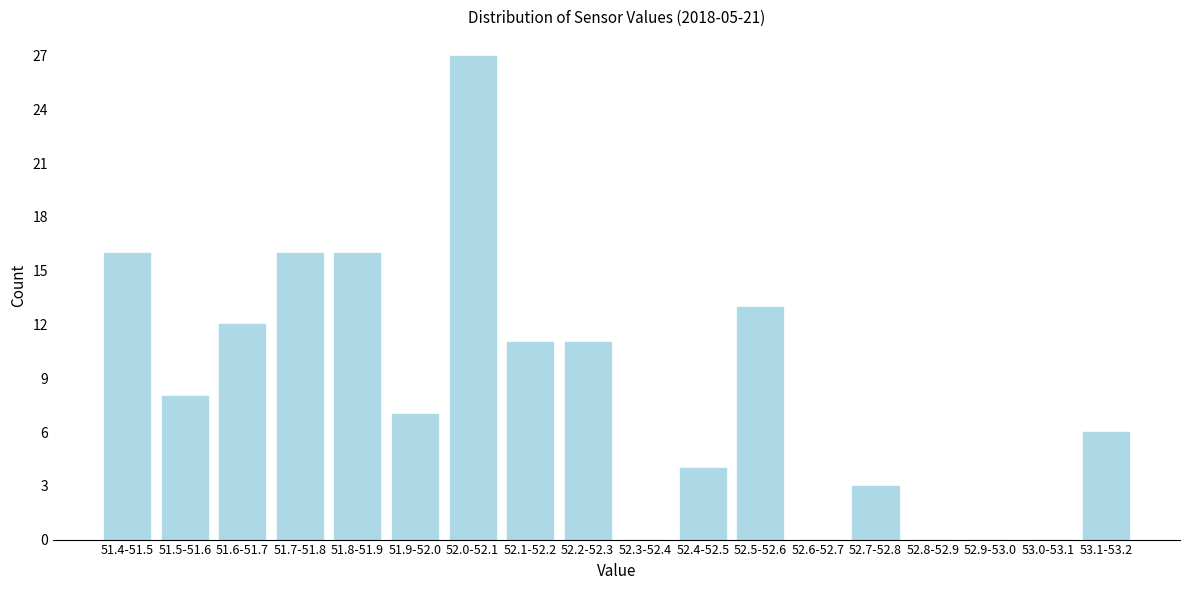

Reading left to right, what are all the values shown in this chart?

51.4-51.5=16	51.5-51.6=8	51.6-51.7=12	51.7-51.8=16	51.8-51.9=16	51.9-52.0=7	52.0-52.1=27	52.1-52.2=11	52.2-52.3=11	52.3-52.4=0	52.4-52.5=4	52.5-52.6=13	52.6-52.7=0	52.7-52.8=3	52.8-52.9=0	52.9-53.0=0	53.0-53.1=0	53.1-53.2=6